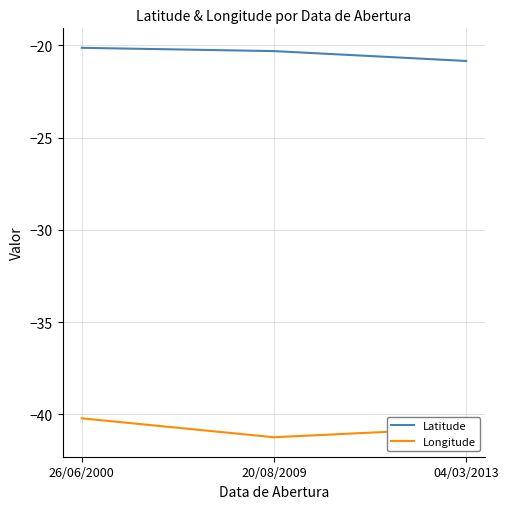

What position from the left is 20/08/2009?

2